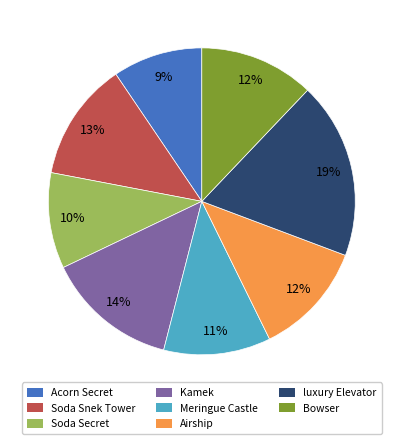

Is it true that Bowser is 12% of the pie?

True